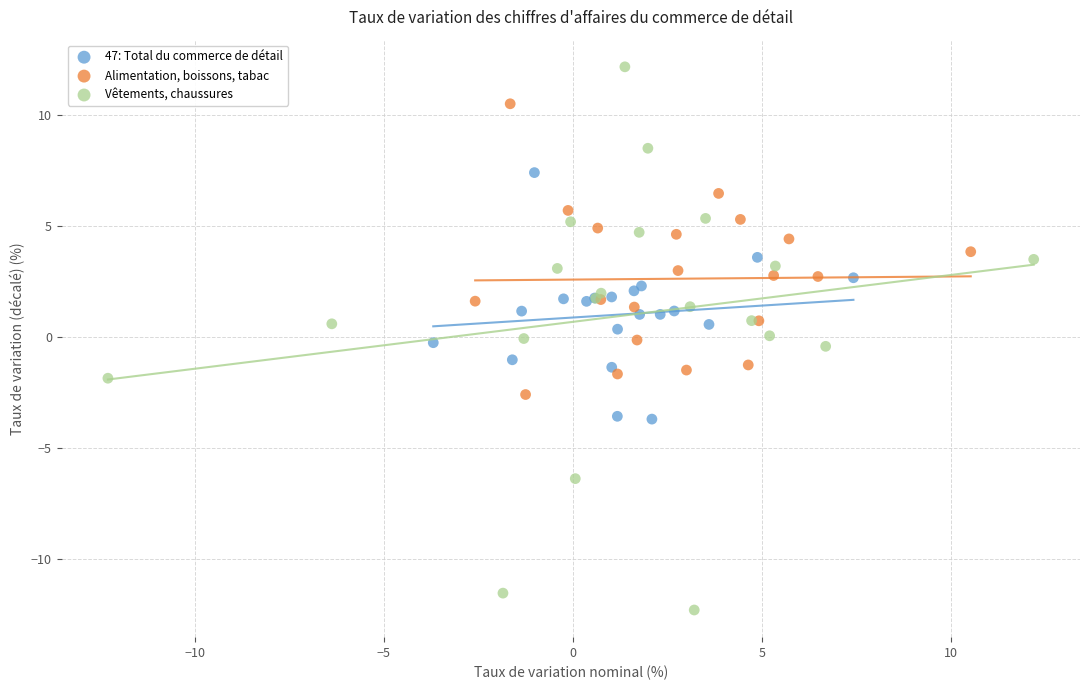

Which series reaches the maximum Y coordinate?

Vêtements, chaussures